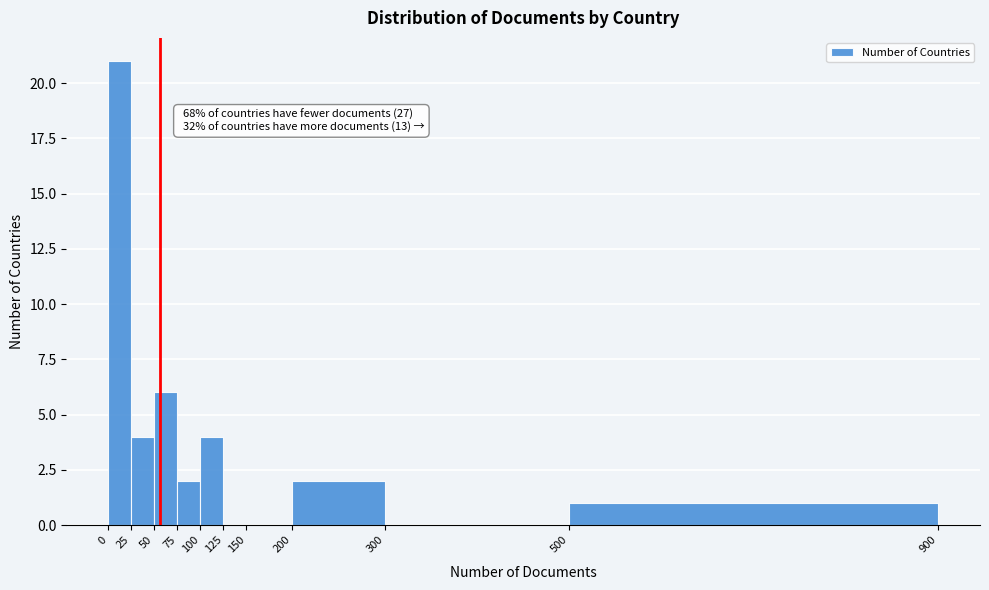

Over which range of the x-axis is the bar tallest?

0 to 25